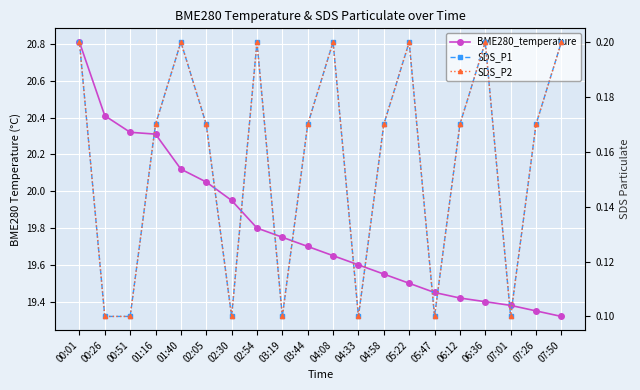

What value does the SDS_P1 series have at 02:05?

0.2